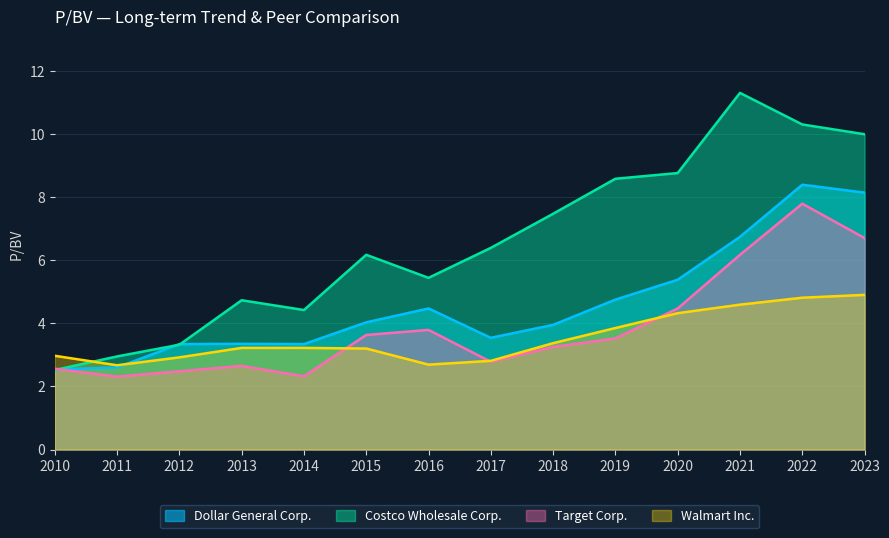

The Costco Wholesale Corp. series shows 14.2 at 2019. True or false?

False